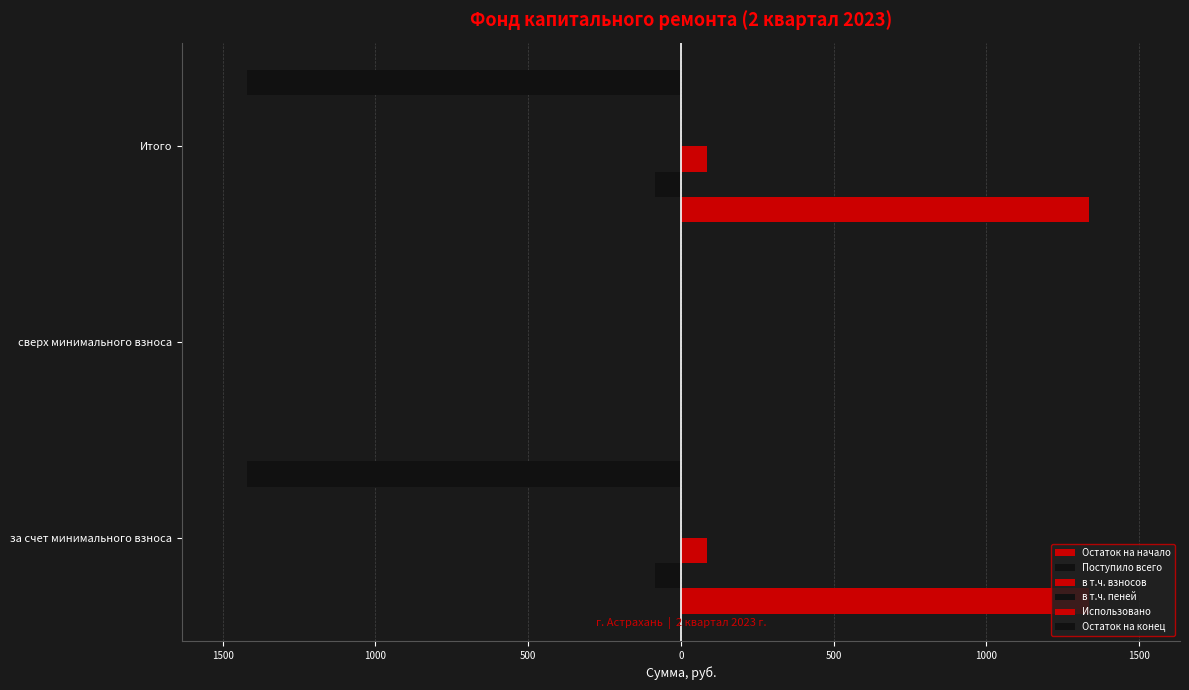

How many values in the Поступило всего series are below -86?

2